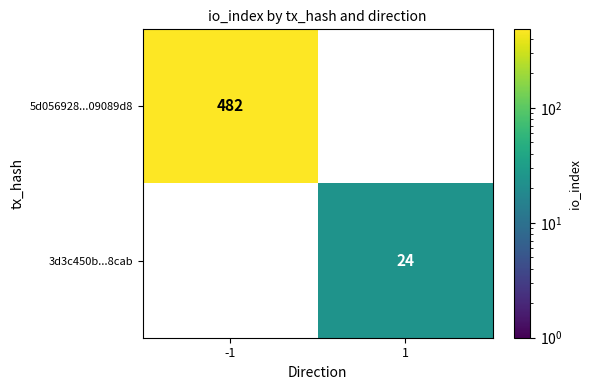

At how many categories does at least one series exceed 88?

1